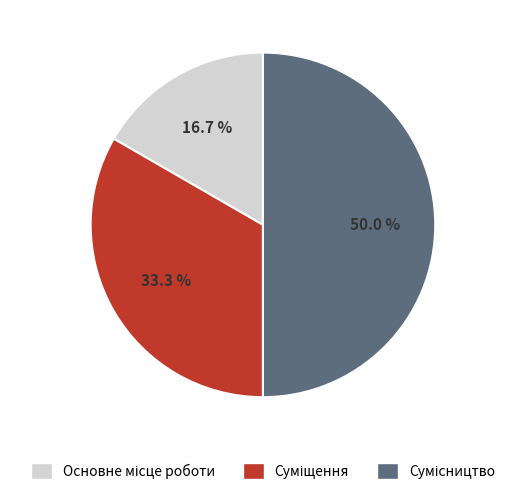

What is the largest slice in the pie chart?

Сумісництво